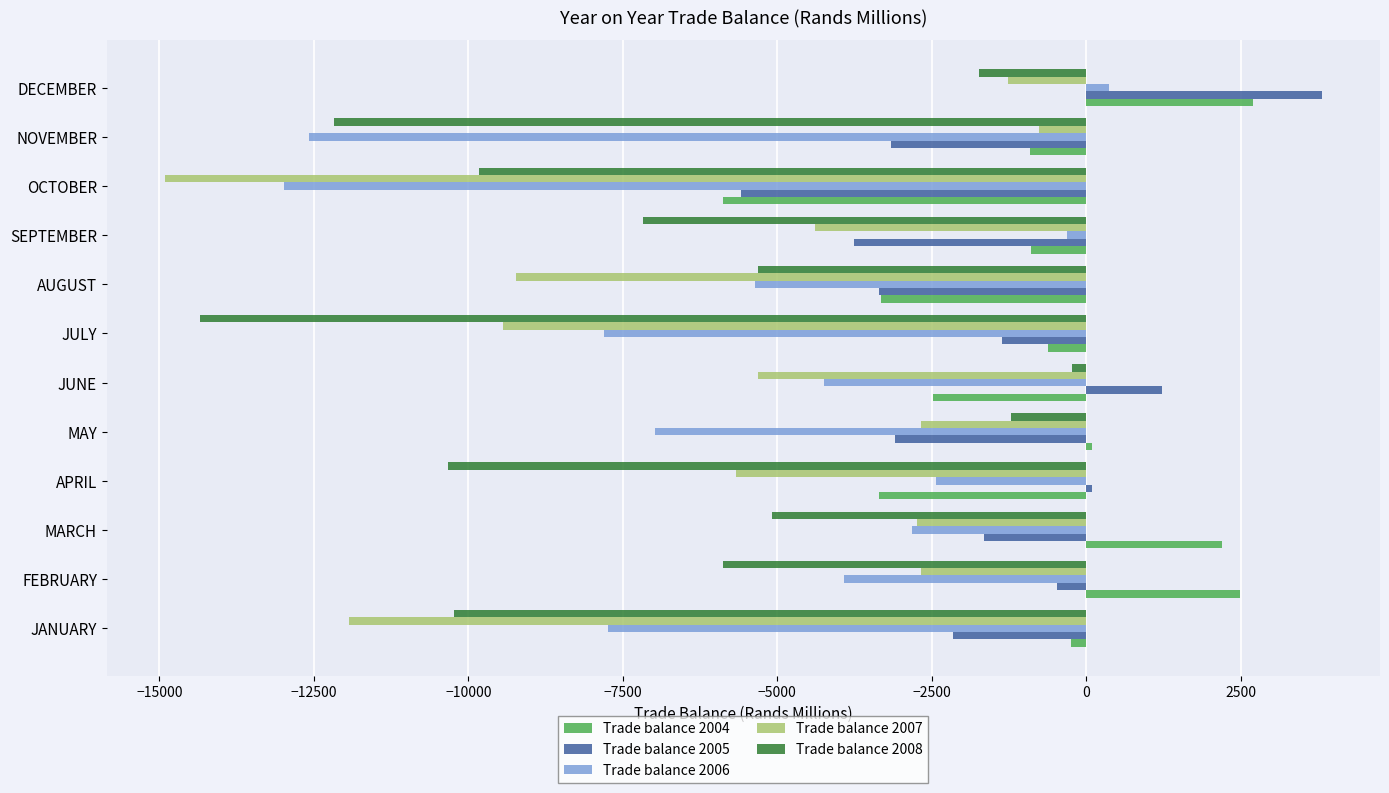

At which category does the chart reach its peak across all series?

DECEMBER